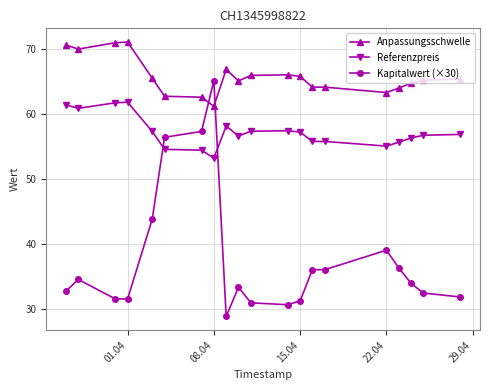

What is the difference between the second highest and second lowest values in the Anpassungsschwelle series?

8.4